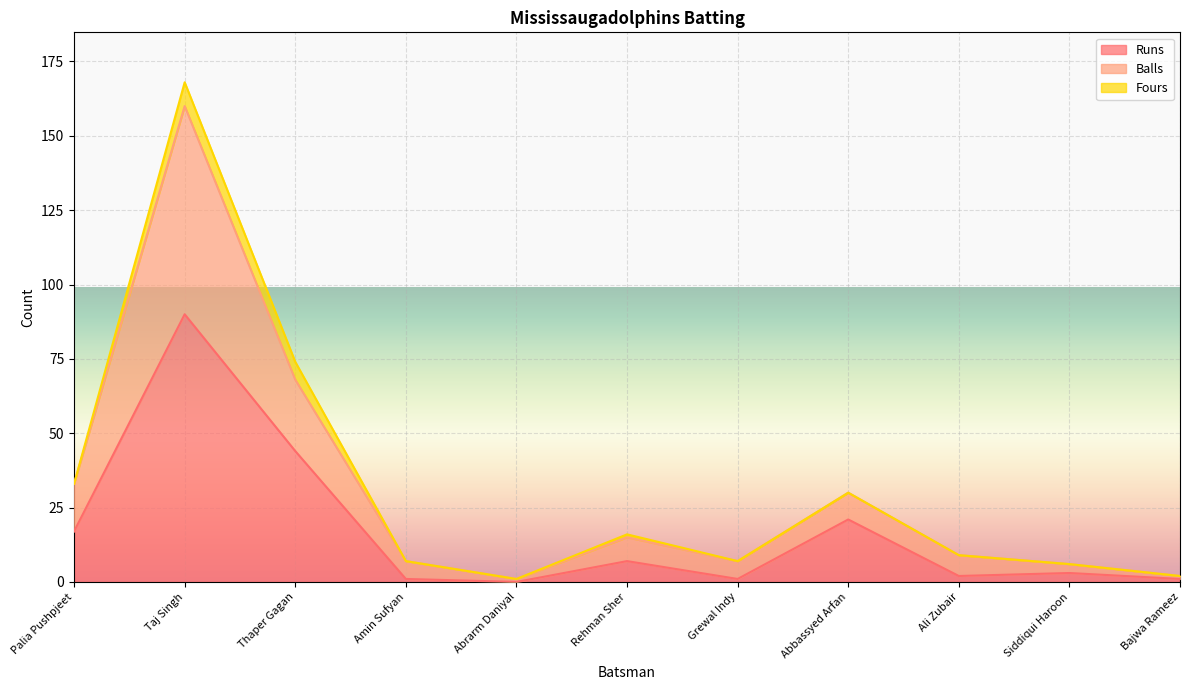

What is the sum of all Balls values?

338